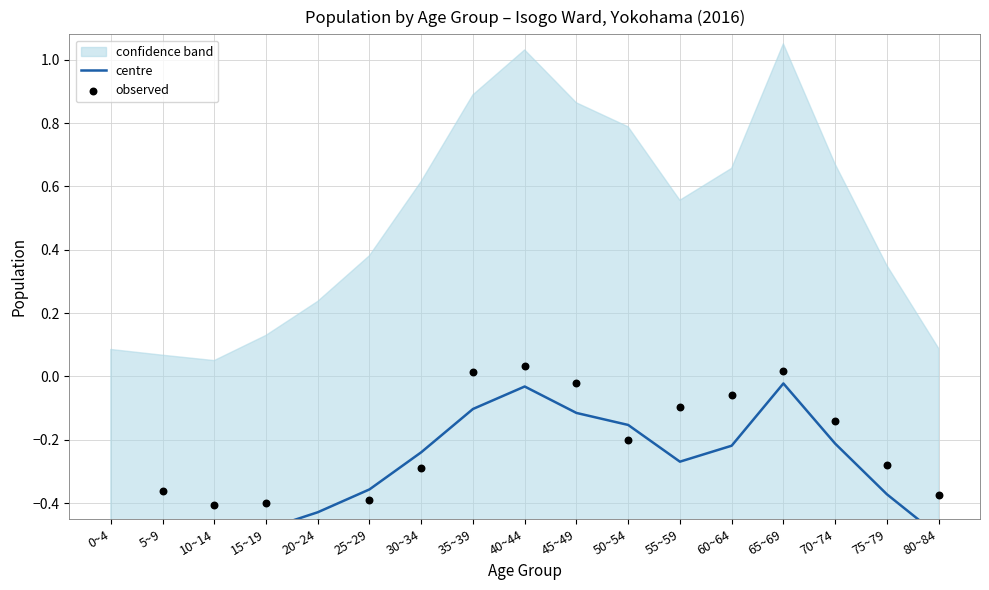

What is the total value across all series at 15~19?

-0.9